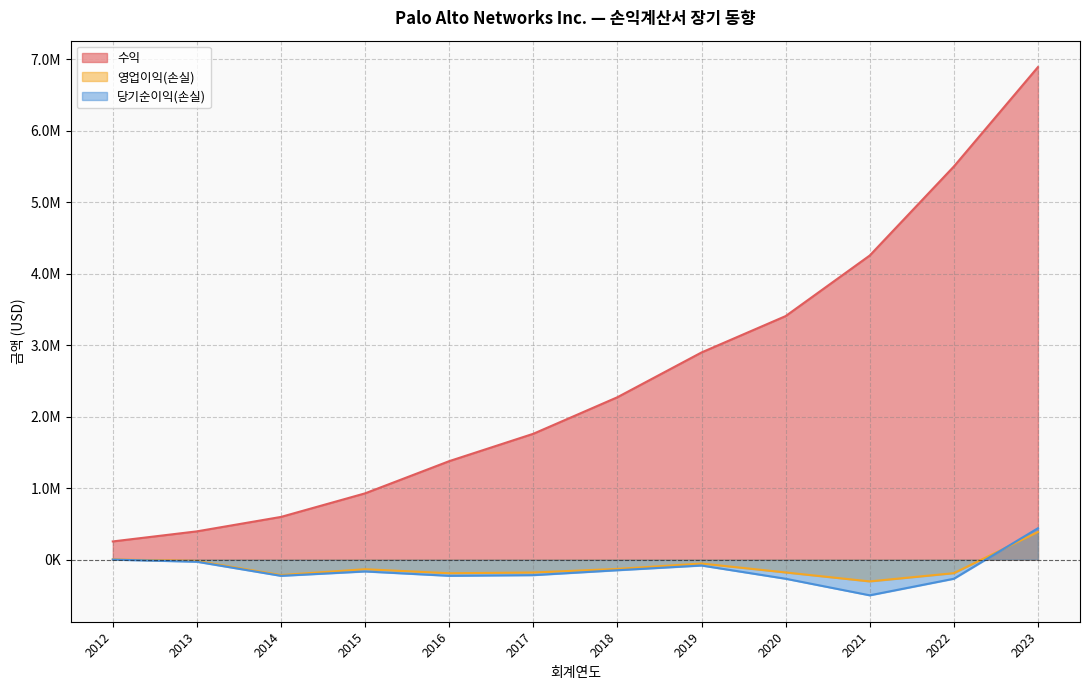

At which category is the sum across all series the highest?

2023